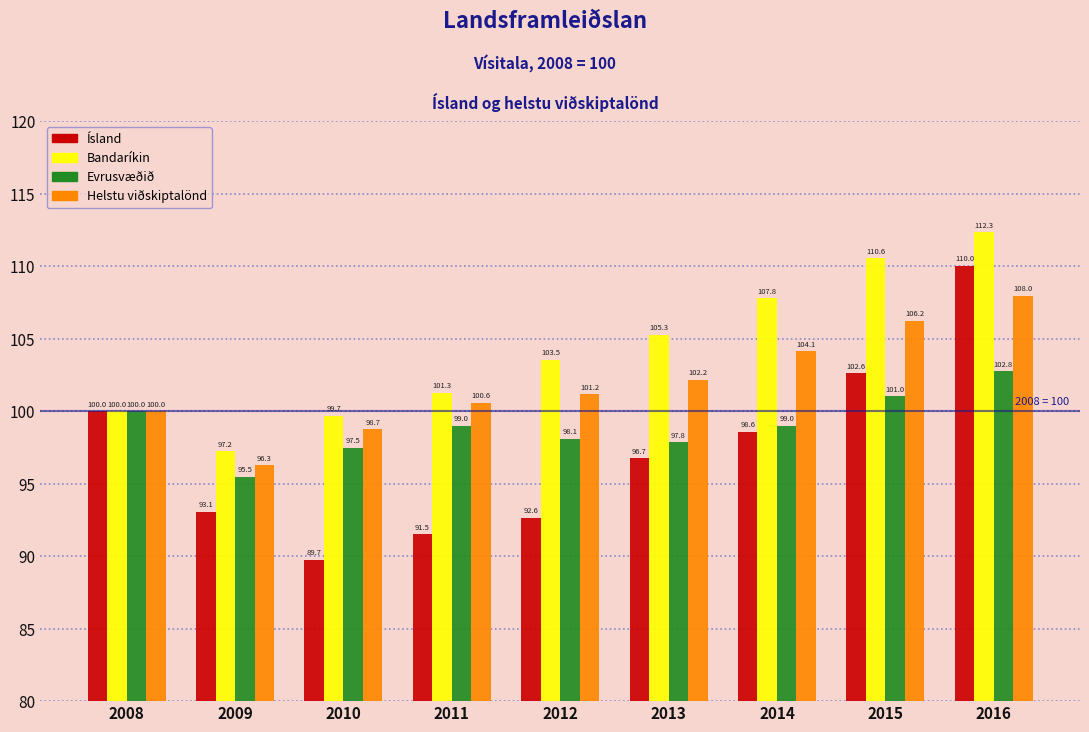

Which category has the highest value in the Helstu viðskiptalönd series?

2016